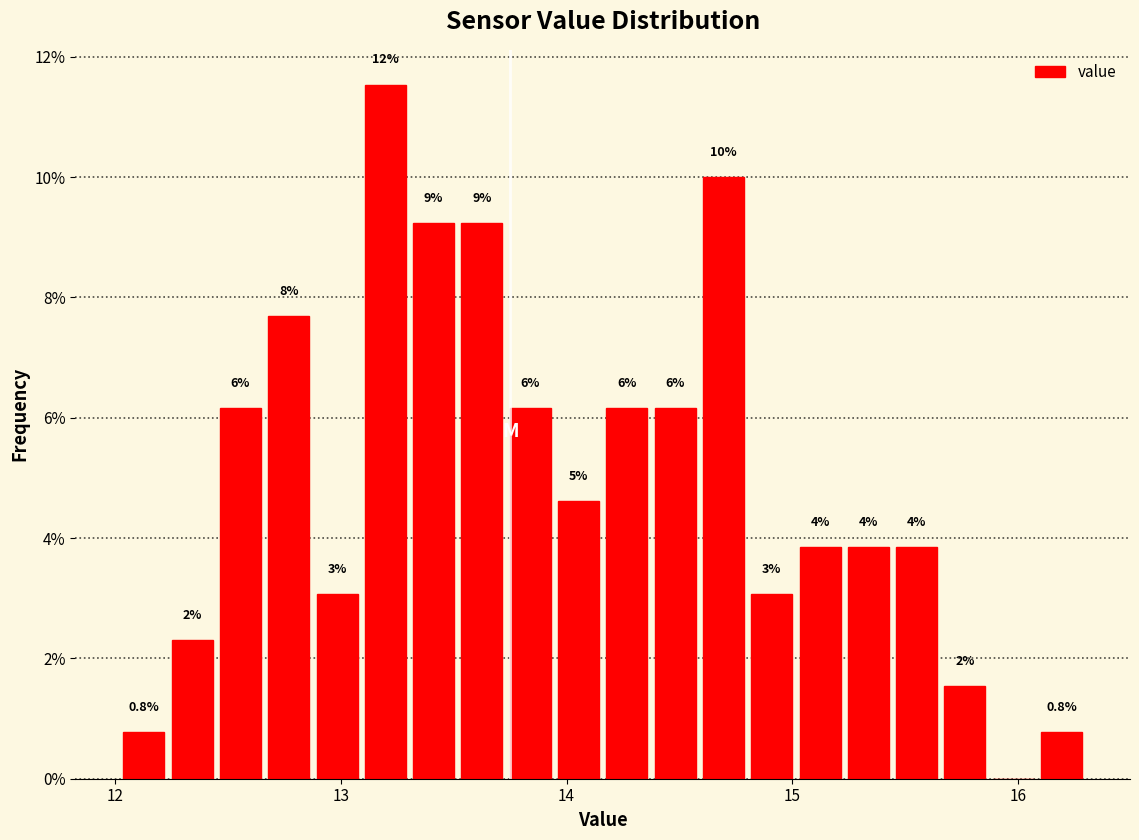

Read against the x-axis, roughly where is the centre of the tallest bar?

13.2